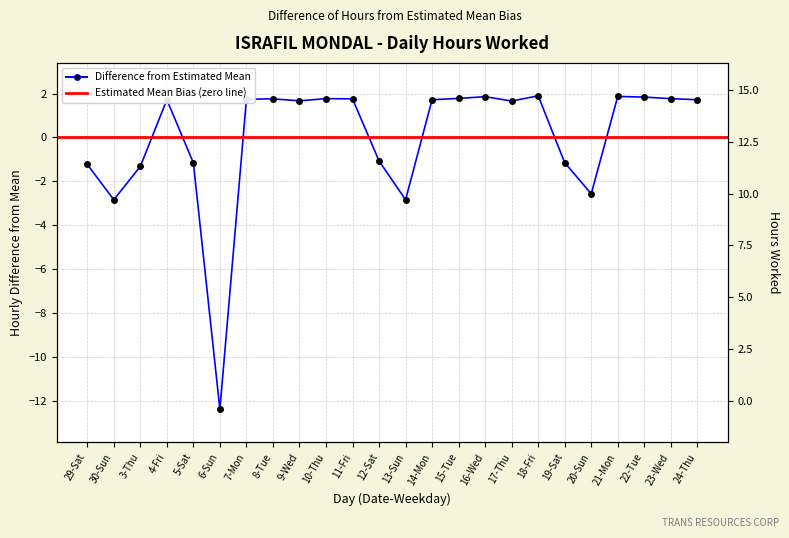

True or false: there are more than 2 points higher than both neighbors.

True